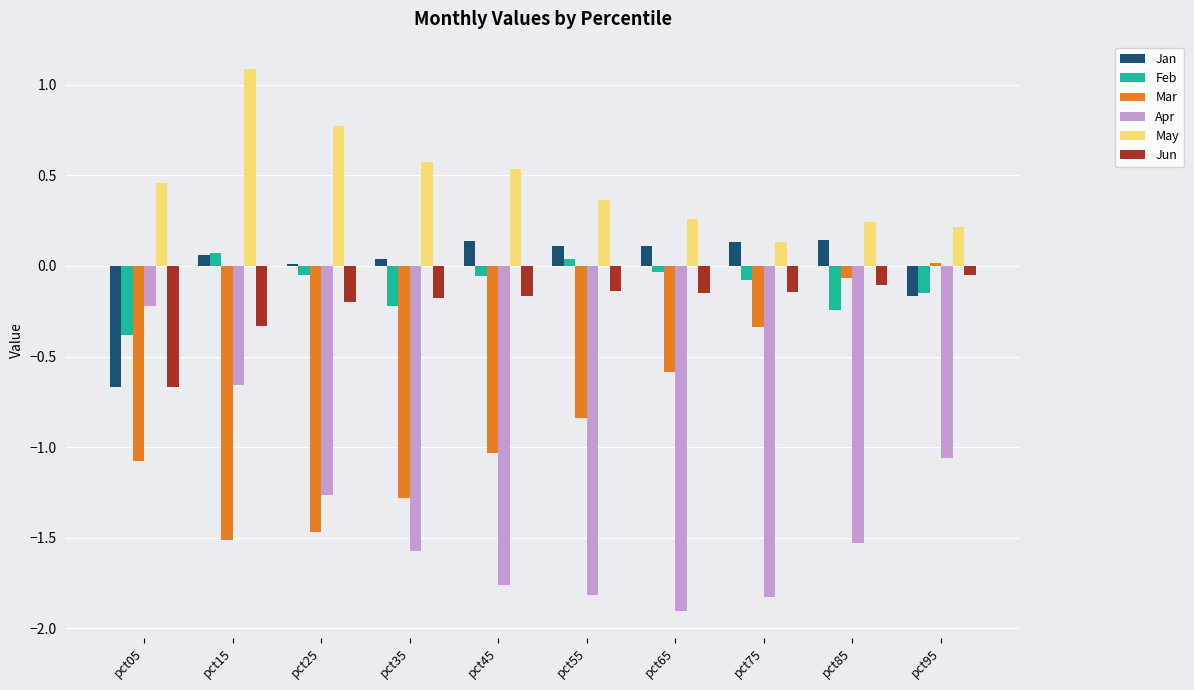

True or false: Jun has a value of -0.2 at pct25.

True